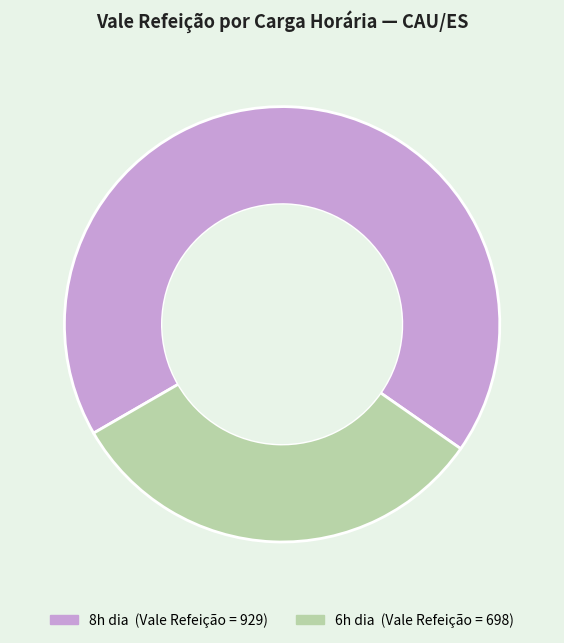

Is there a majority slice in this chart?

Yes